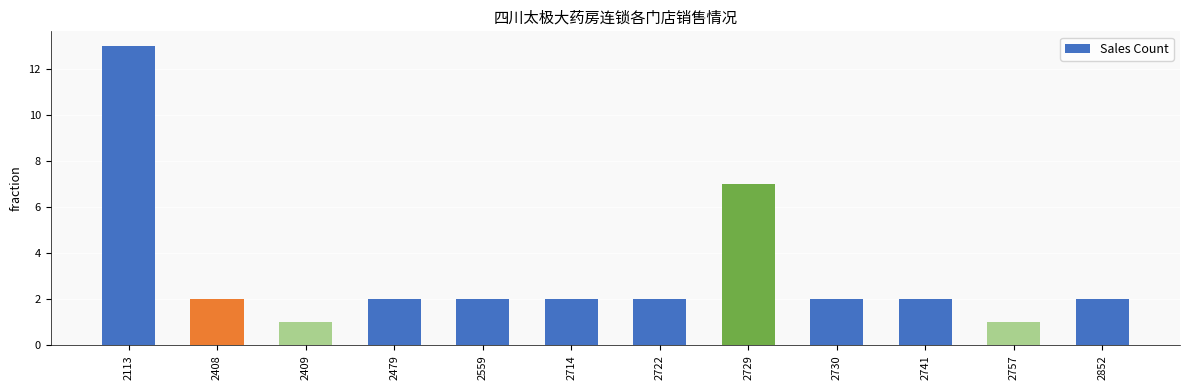

What is the value of the 8th bar from the left?

7